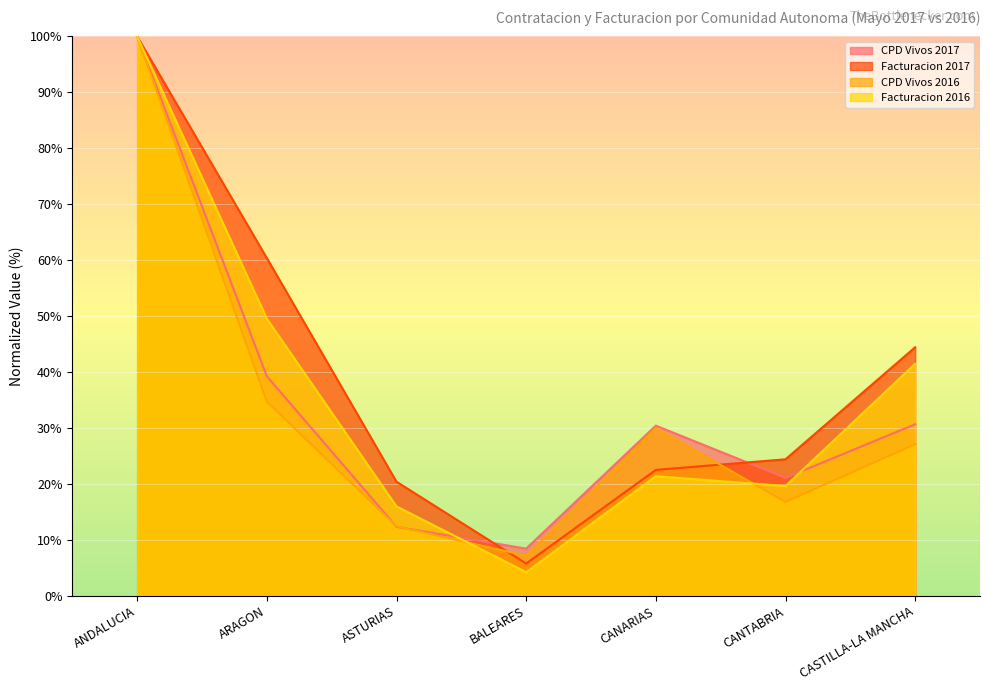

What is the label of the 6th point from the left?

CANTABRIA